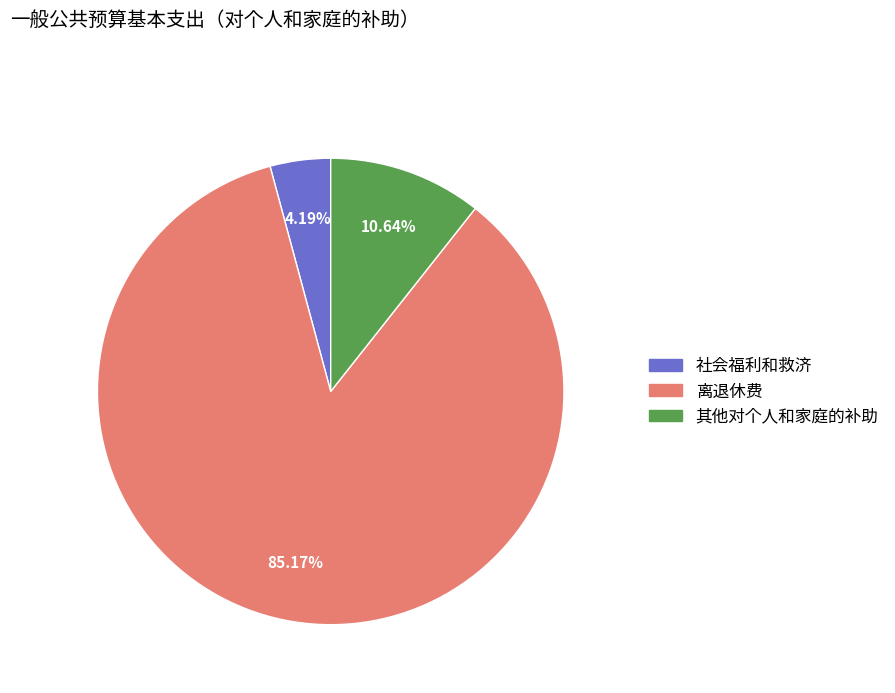

To the nearest percent, what is the difference between the largest and smallest slice percentages?

81%